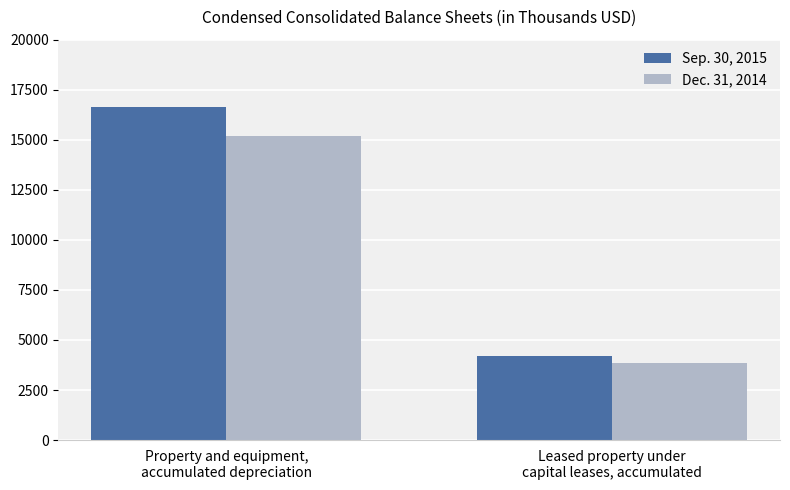

How many groups of bars are there?

2